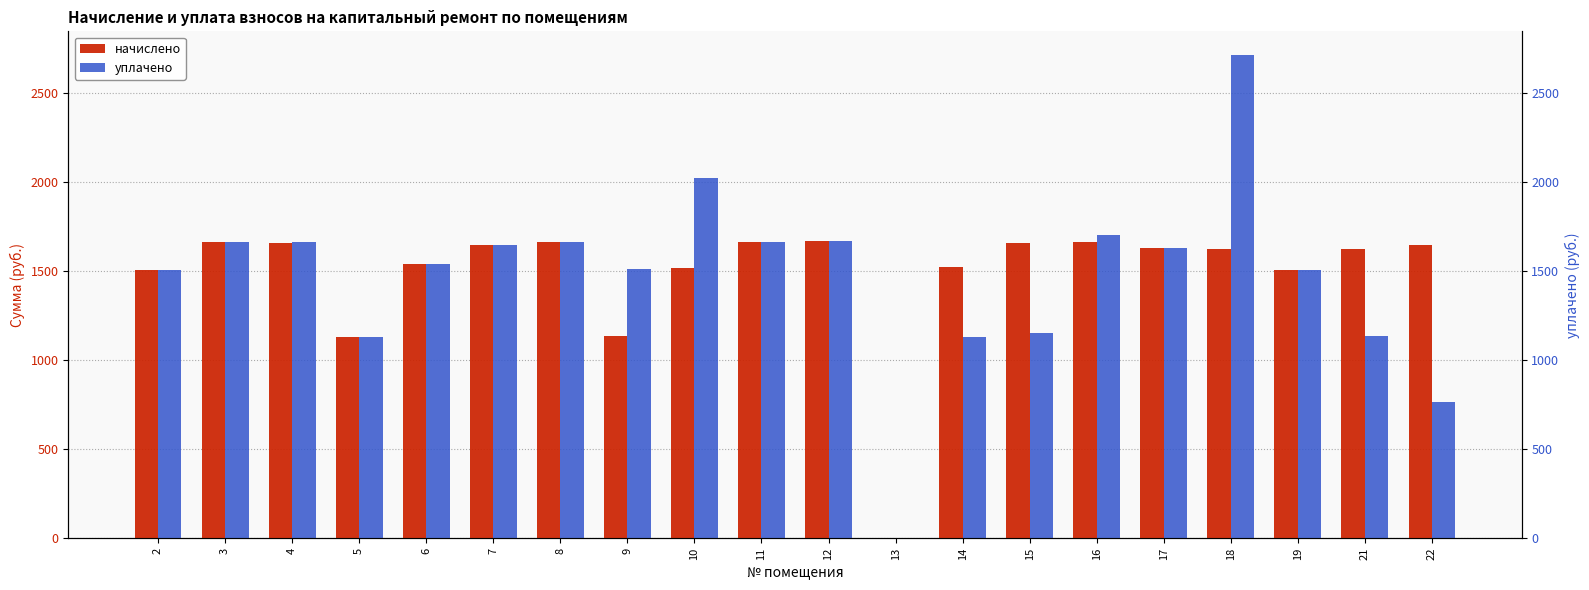

Reading left to right, transcribe all the data shown in this chart.

начислено: 2=1504.3	3=1662.8	4=1659.2	5=1128.2	6=1541.2	7=1644.4	8=1662.8	9=1135.6	10=1519.0	11=1666.5	12=1670.2	13=0.0	14=1522.7	15=1659.2	16=1666.5	17=1629.7	18=1622.3	19=1508.0	21=1622.3	22=1648.1
уплачено: 2=1504.3	3=1662.8	4=1664.9	5=1128.2	6=1541.2	7=1644.4	8=1662.8	9=1514.1	10=2025.4	11=1666.5	12=1670.2	13=0.0	14=1127.5	15=1150.7	16=1703.2	17=1629.6	18=2711.8	19=1508.0	21=1133.2	22=764.1